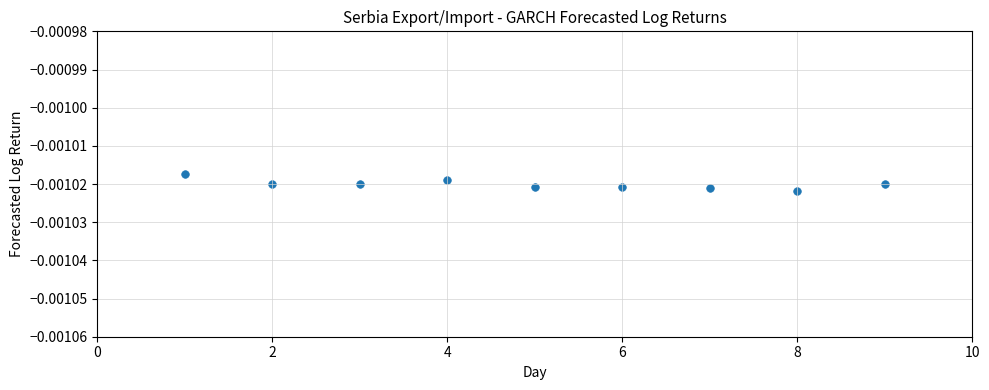

What is the average X value?

5.0